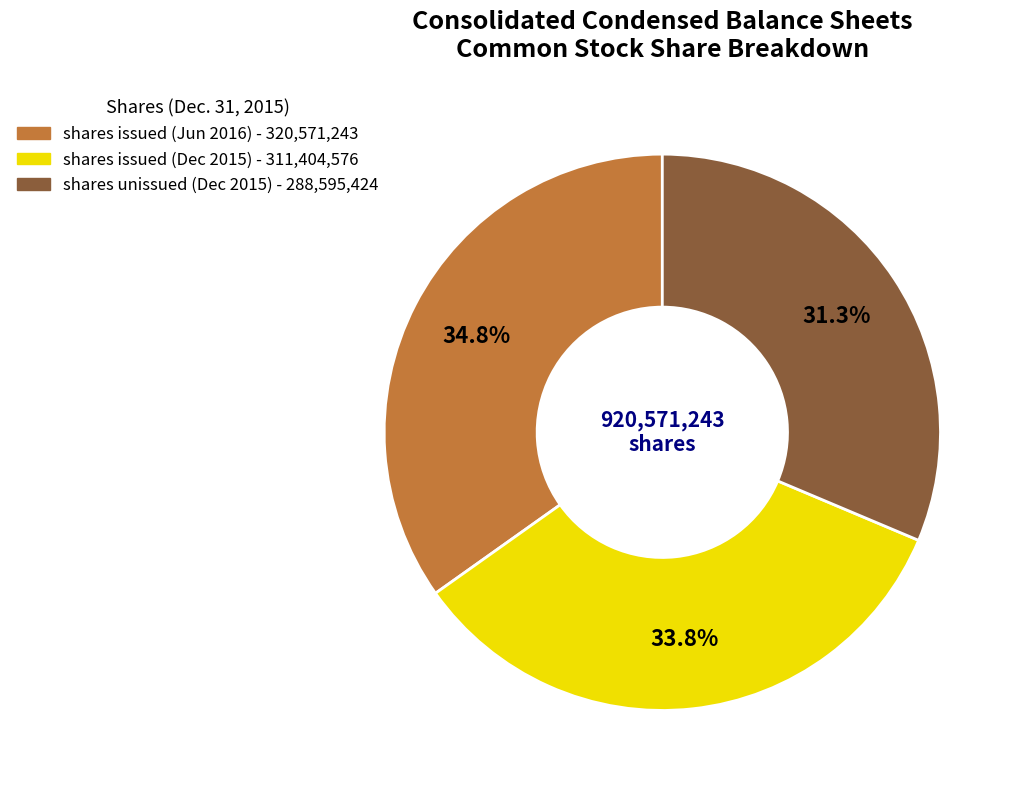

Is there any slice that represents more than half of the pie?

No